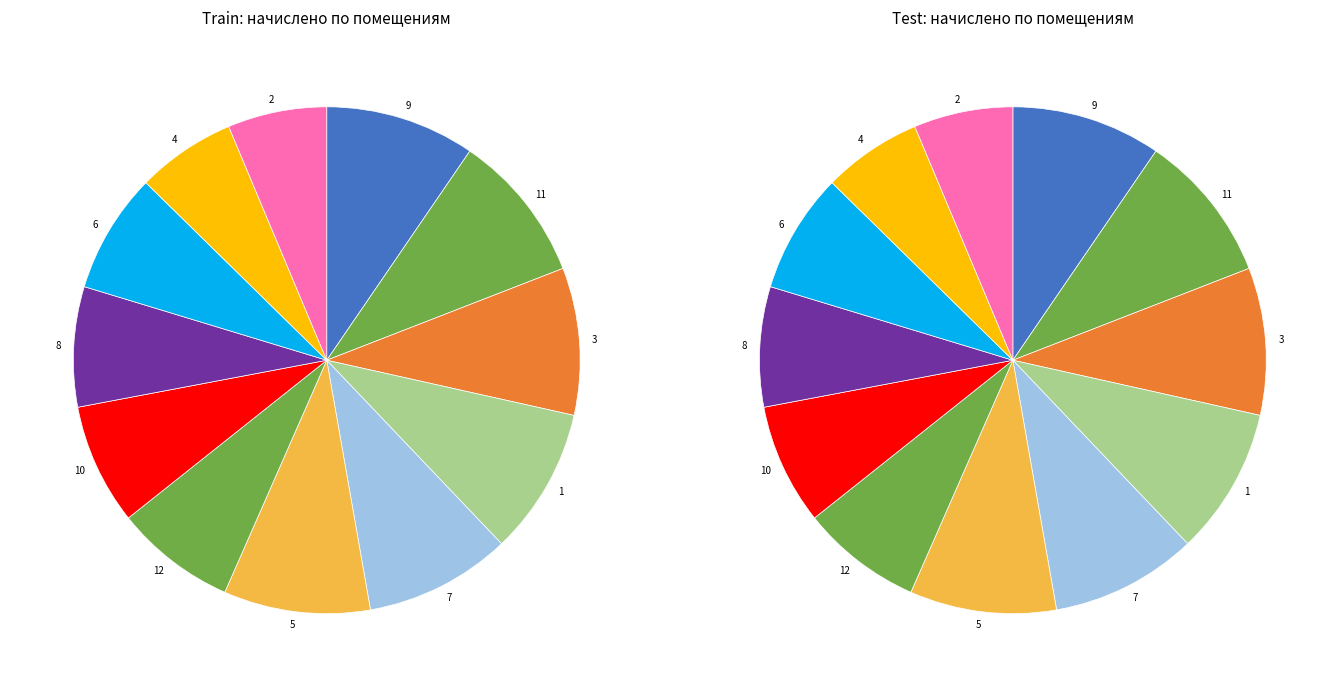

What is the change in value from 6 to 9?

+310.0